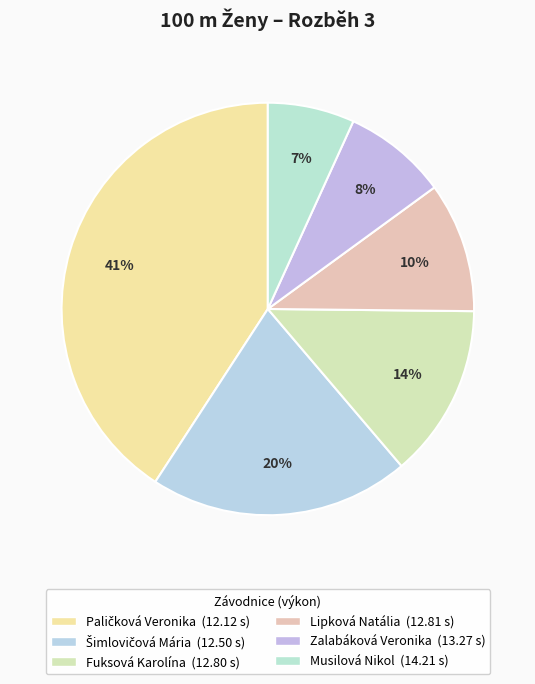

How many segments does this pie chart have?

6